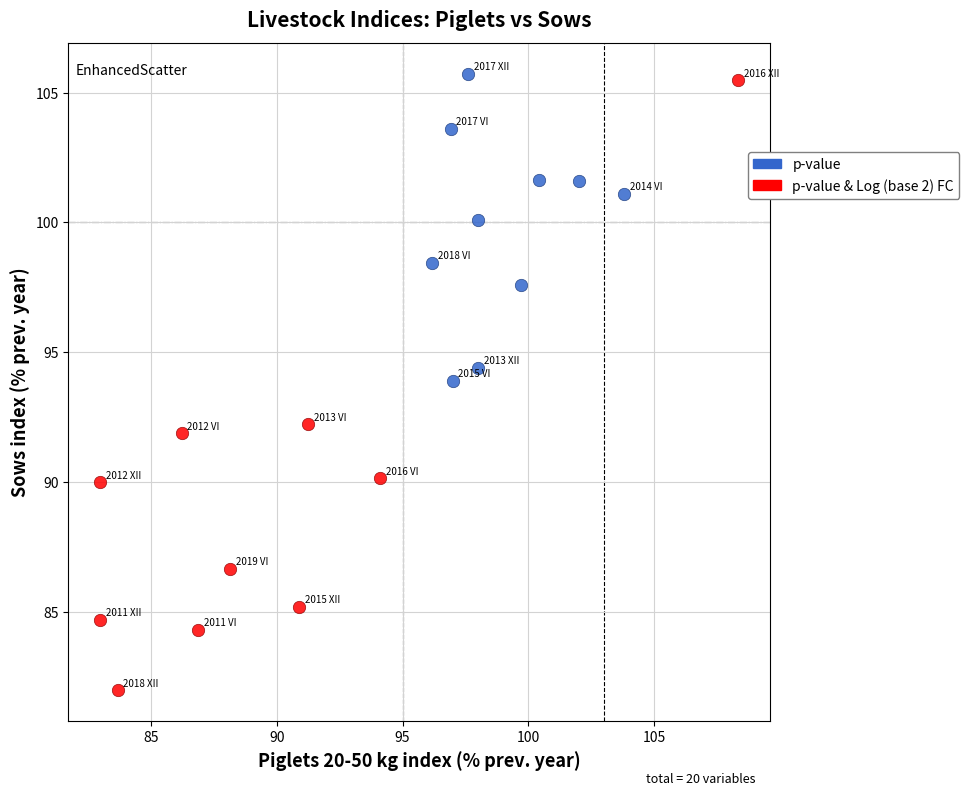

Which series has the largest Y range (max minus min)?

p-value & Log (base 2) FC